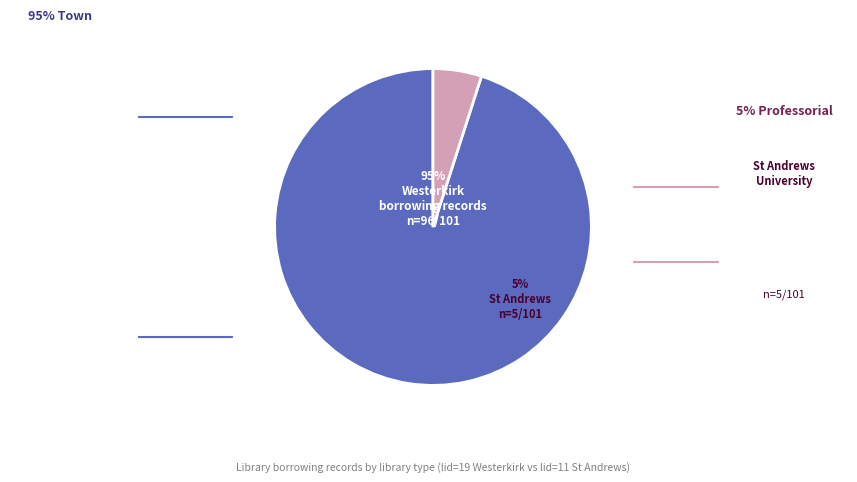

To the nearest percent, what is the average slice percentage?

50%